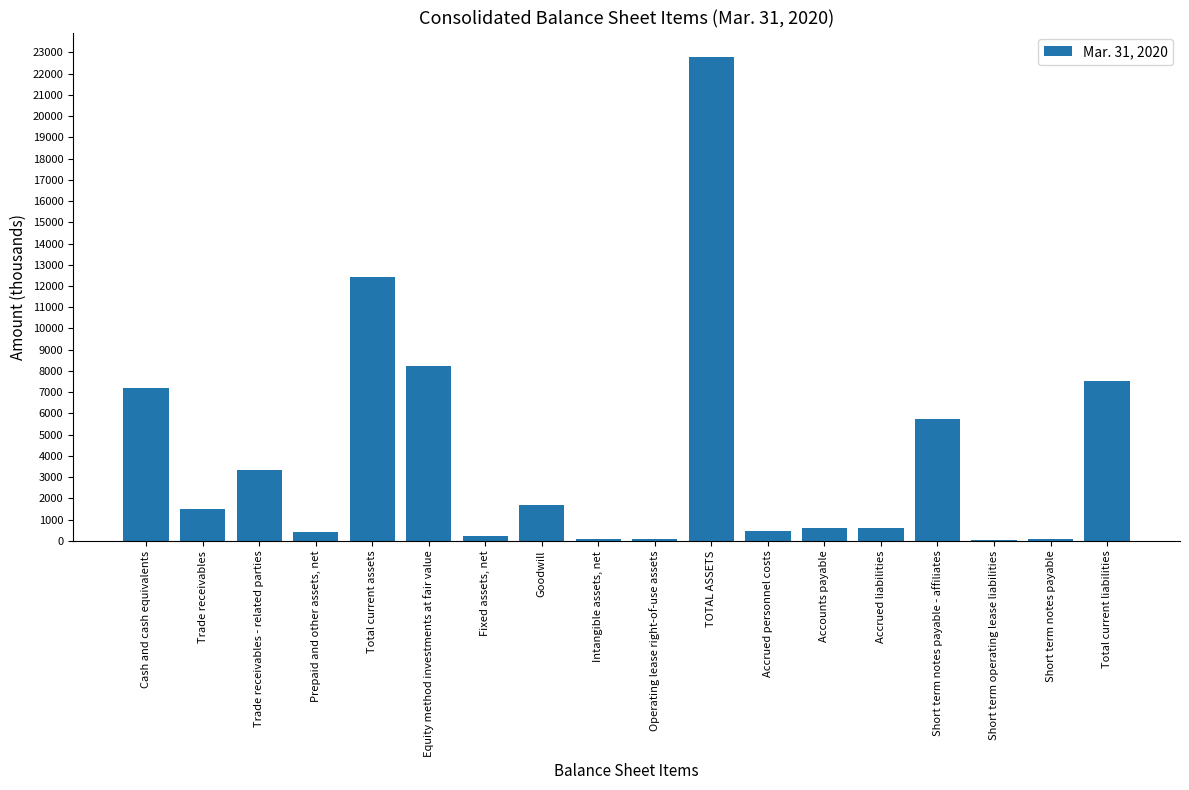

Is it true that the value at Accounts payable is 593?

True